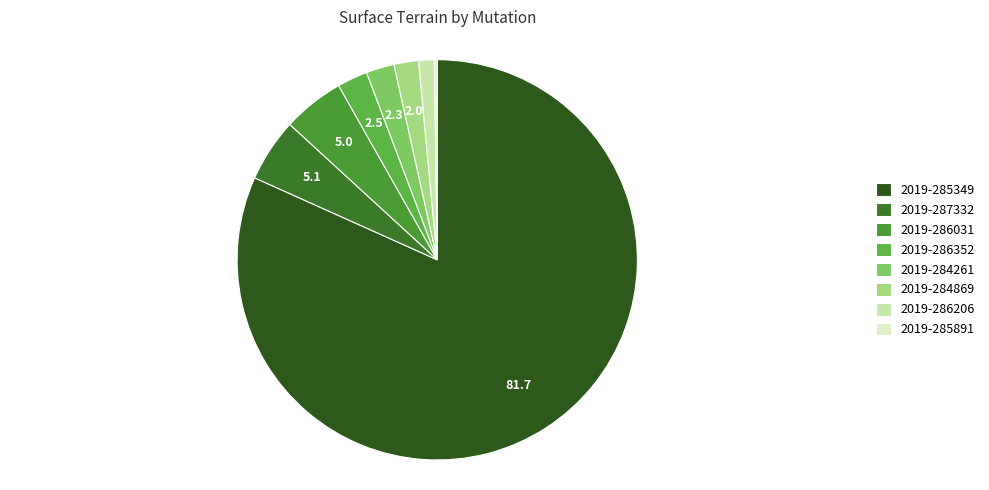

Is it true that 2019-284869 is 2% of the pie?

True